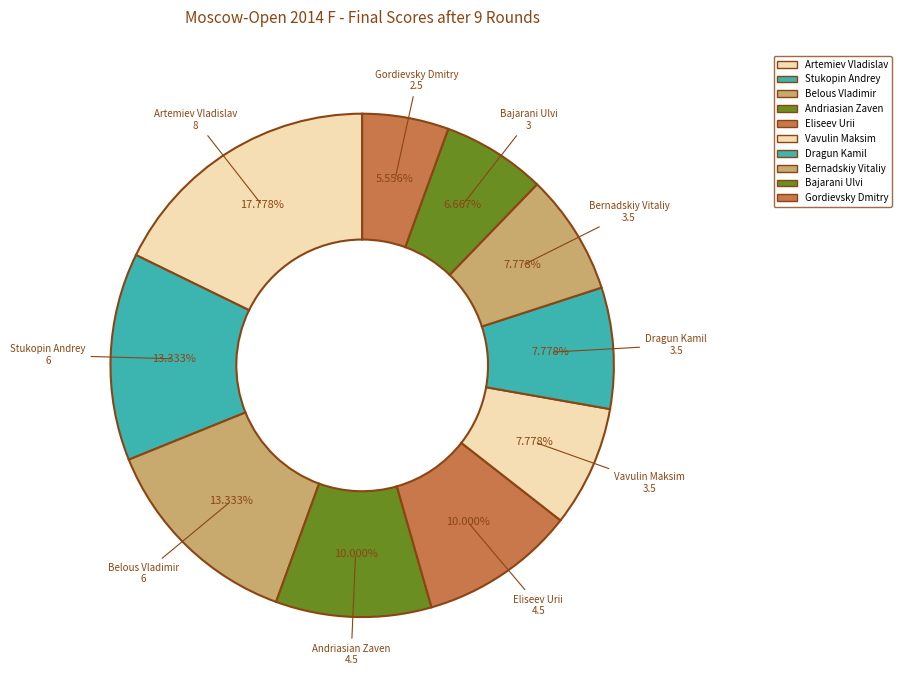

What percentage is the Artemiev Vladislav slice, to the nearest percent?

18%